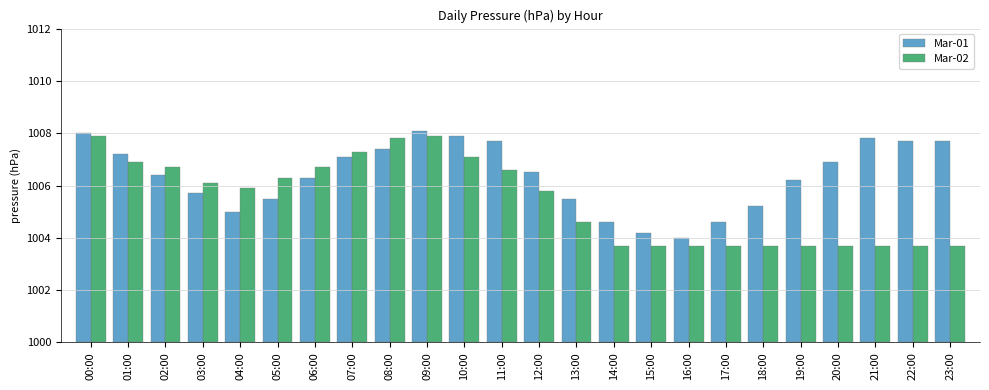

Which series has the largest range (max minus min)?

Mar-02